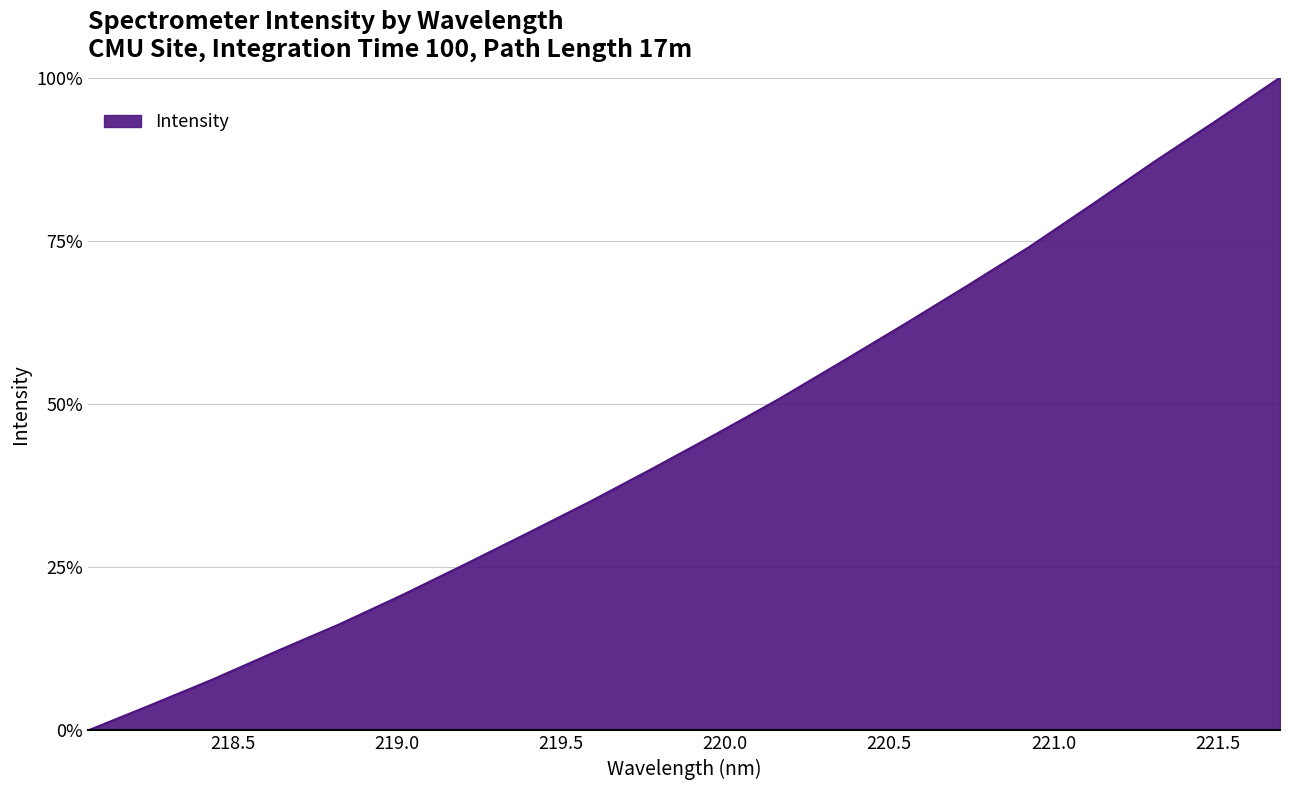

What is the maximum value shown in the chart?

100.0